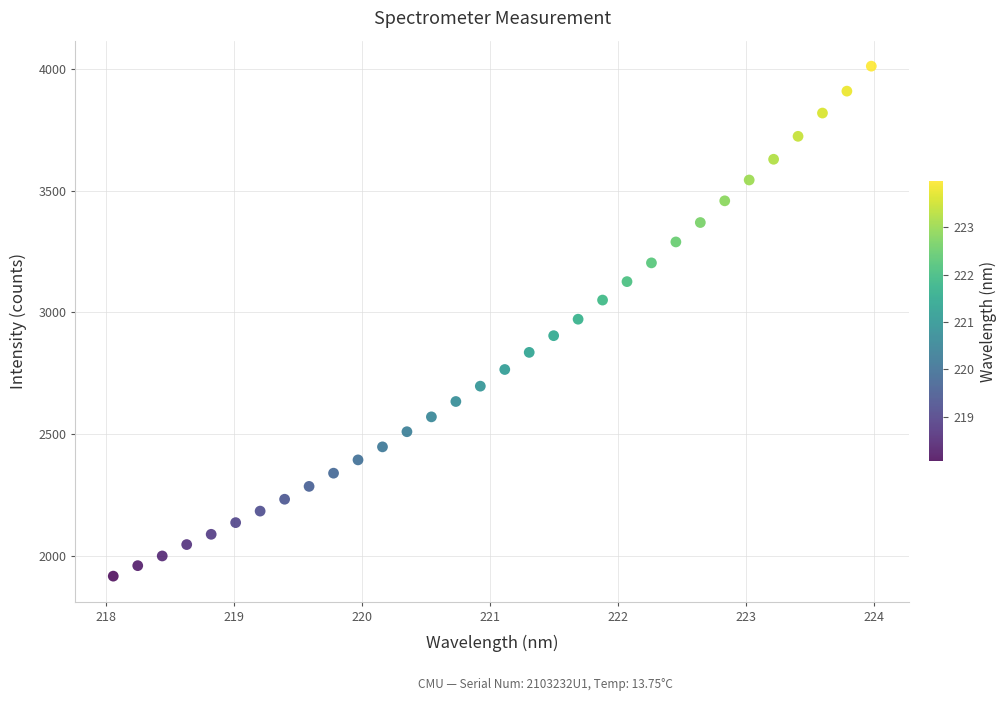

What is the range of X values (max minus min)?

5.9